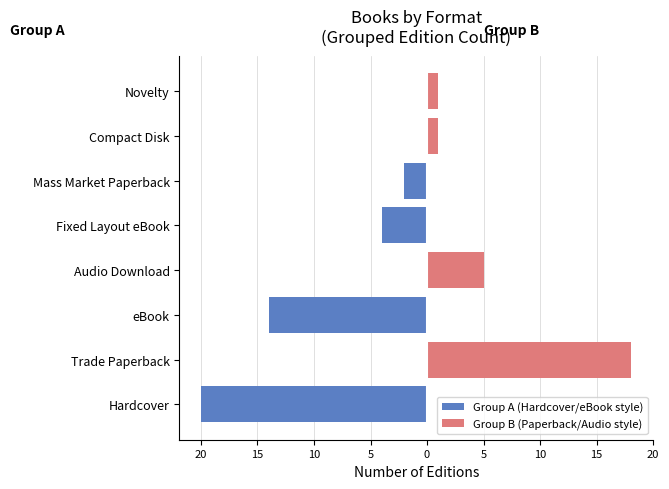

The Group A (Hardcover/eBook style) series shows -3 at Mass Market Paperback. True or false?

False